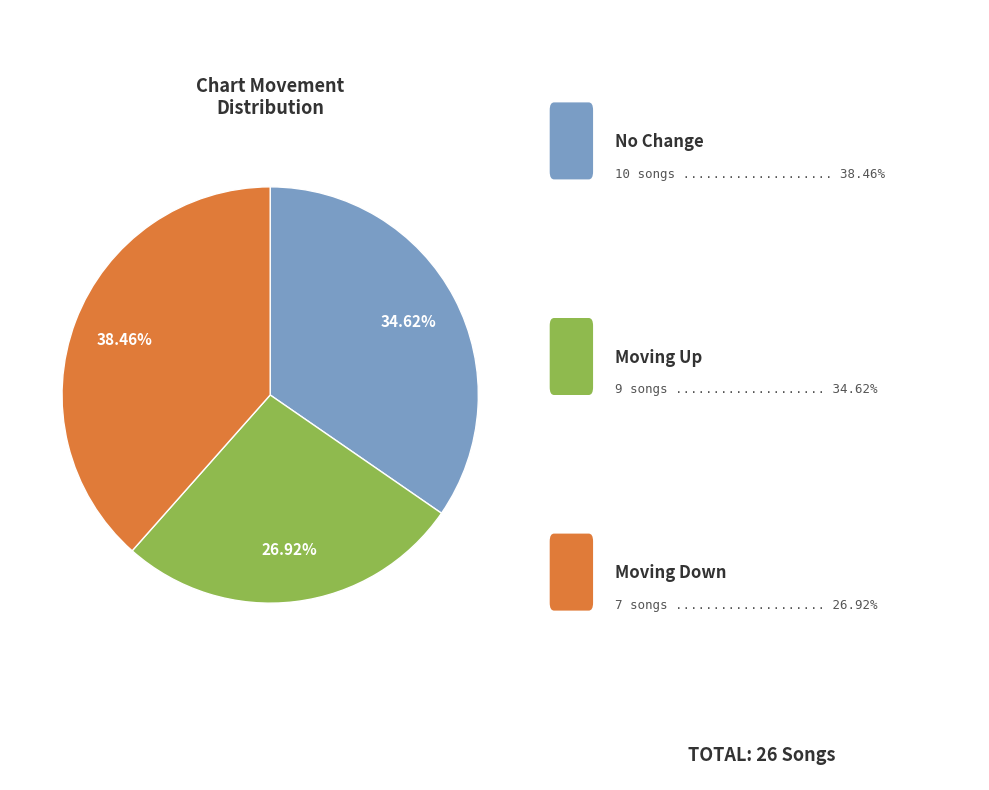

Is there a majority slice in this chart?

No